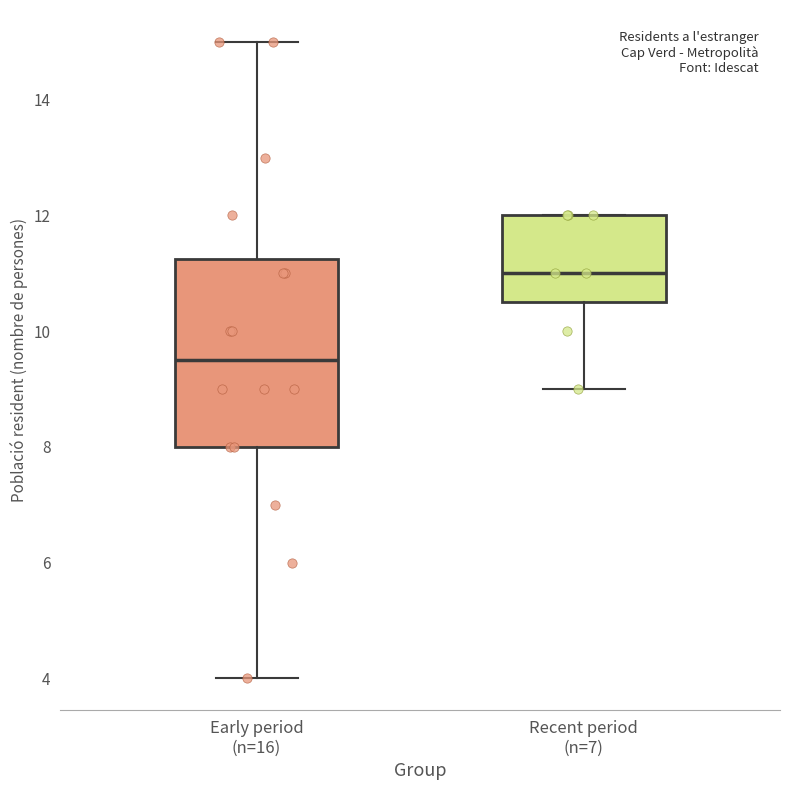

Reading left to right, read every box against the y-axis: the position of its median line, the range the box covers, and the ends of its whiskers. The values are not printed on the chart, so give them approximately, as read against the axis.

Early period (n=16): median 9.6, box 8.0 to 11.2, whiskers 4.0 to 15.0
Recent period (n=7): median 11.0, box 10.6 to 12.0, whiskers 9.0 to 12.0